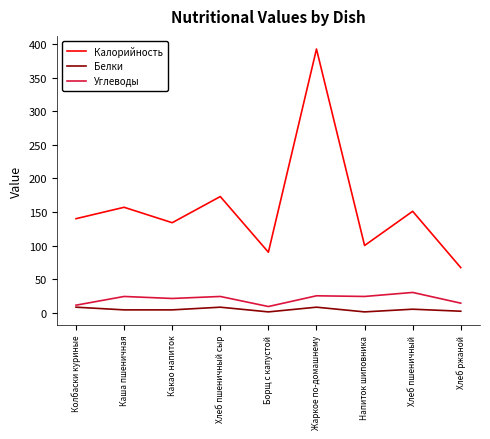

At which category is the sum across all series the highest?

Жаркое по-домашнему